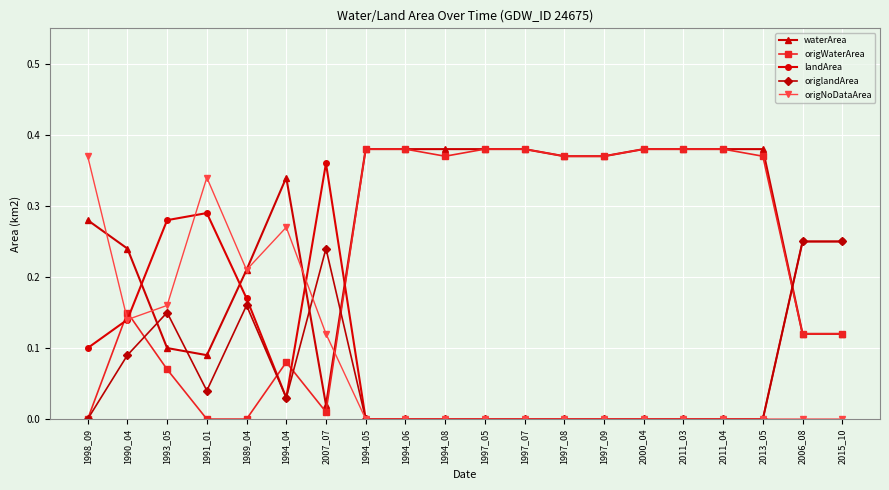

True or false: origWaterArea has a value of 0.2 at 1994_05.

False